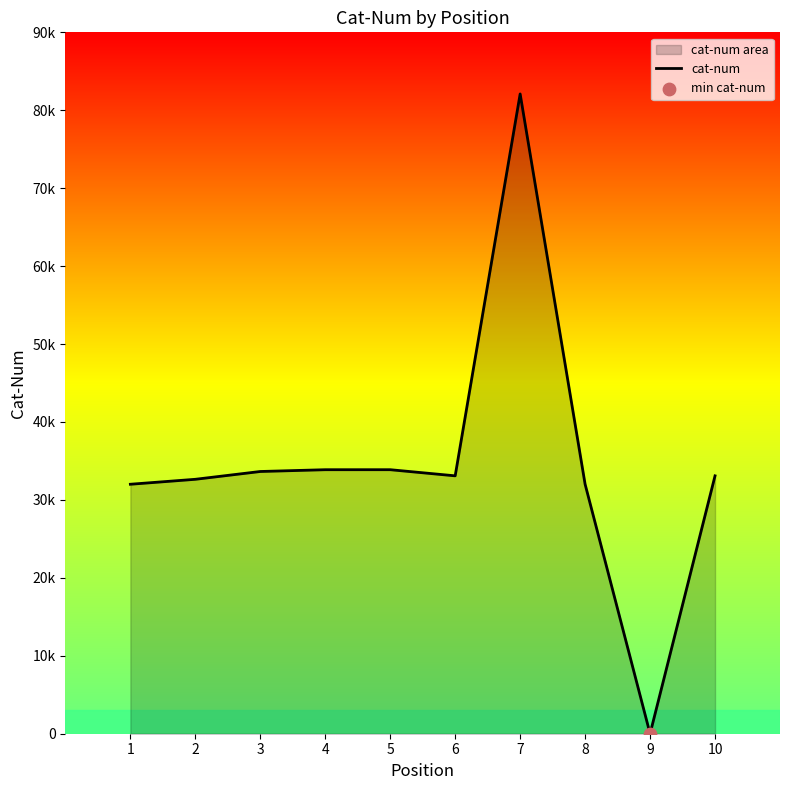

Which has a higher value, 6 or 8?

6